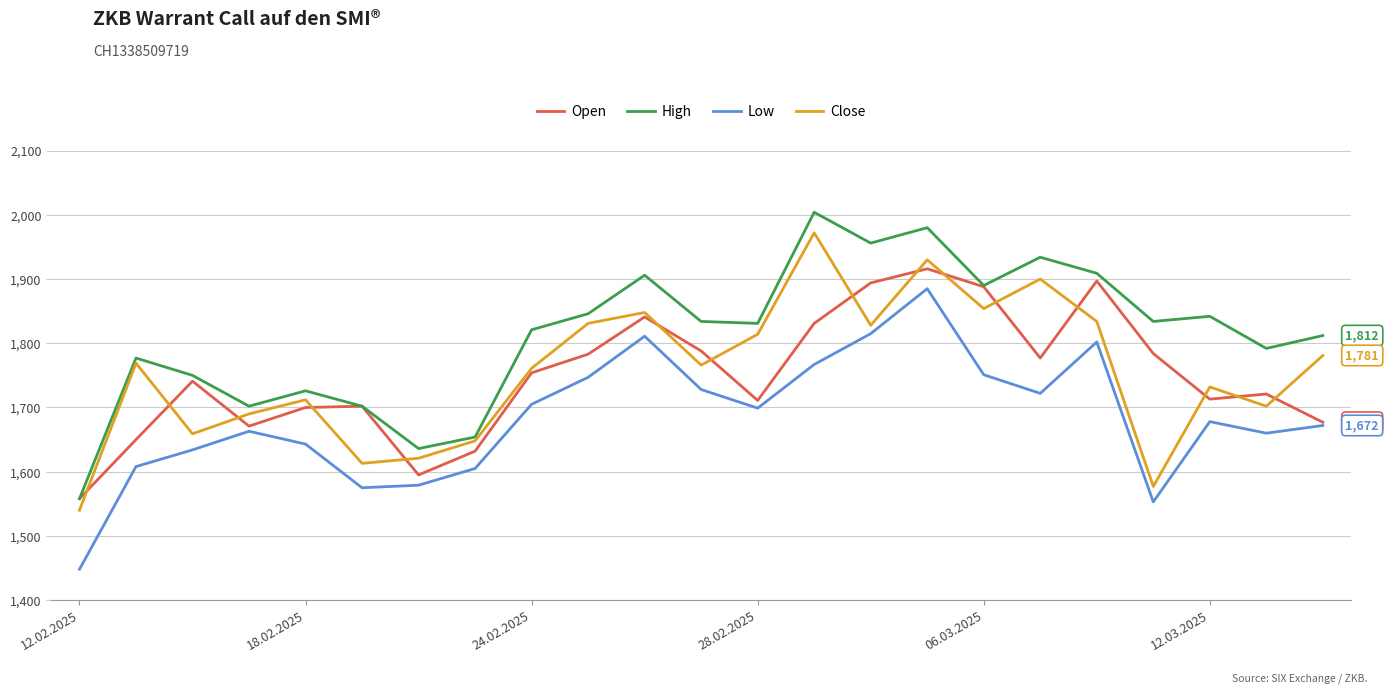

What is the minimum value for Close?

1540